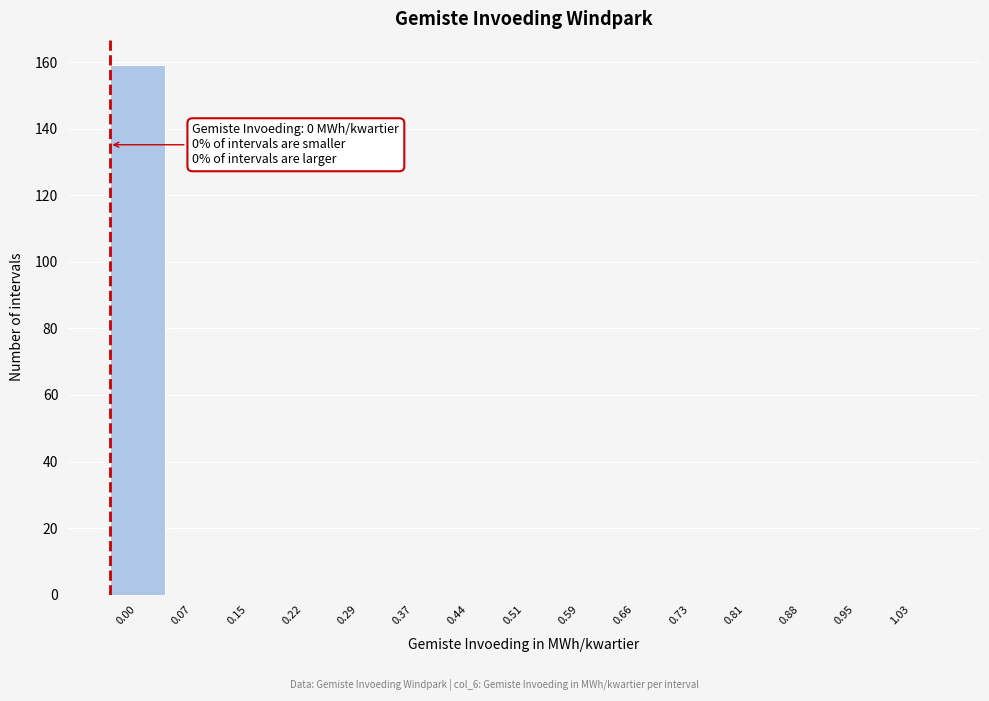

Reading right to left, transcribe all the data shown in this chart.

1.03=0	0.95=0	0.88=0	0.81=0	0.73=0	0.66=0	0.59=0	0.51=0	0.44=0	0.37=0	0.29=0	0.22=0	0.15=0	0.07=0	0.00=159